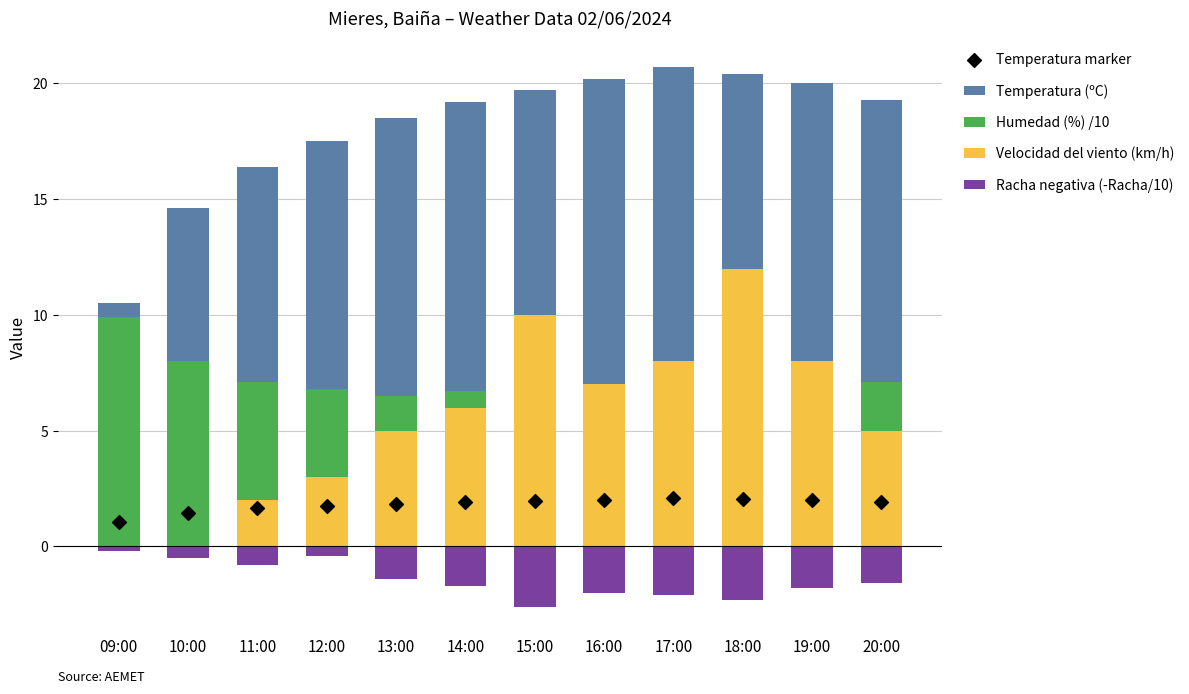

Which series contains the highest Y value?

Temperatura (ºC)